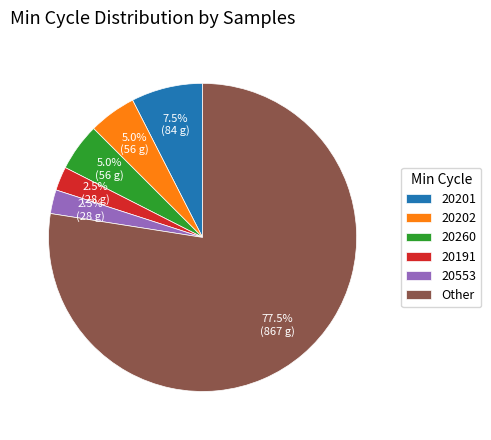

Approximately how many times larger is the value at 20260 compared to 20201?

0.7